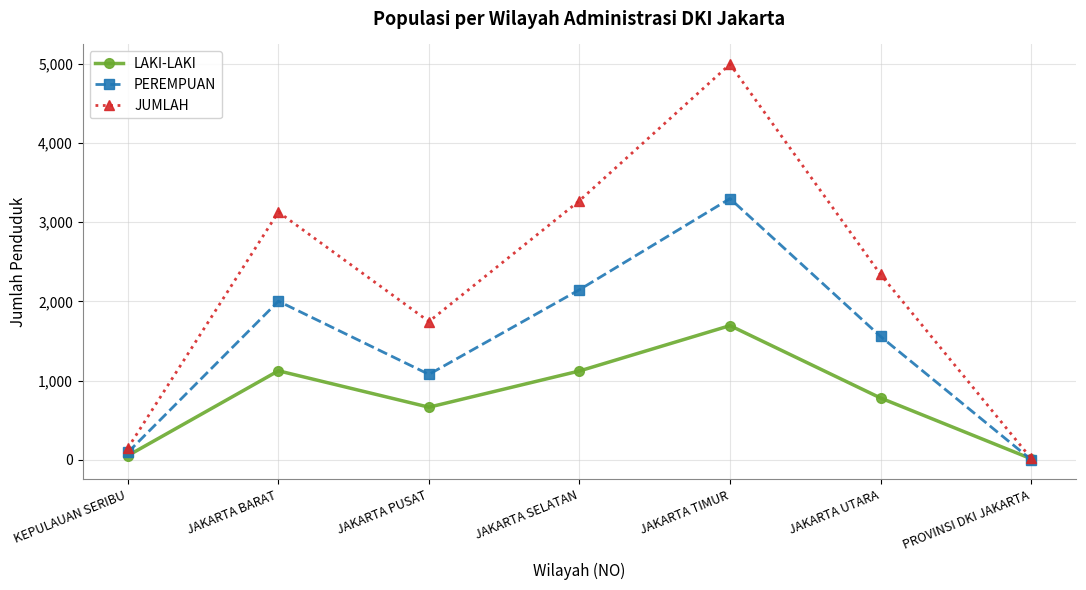

How many data points in PEREMPUAN are less than 1558?

3